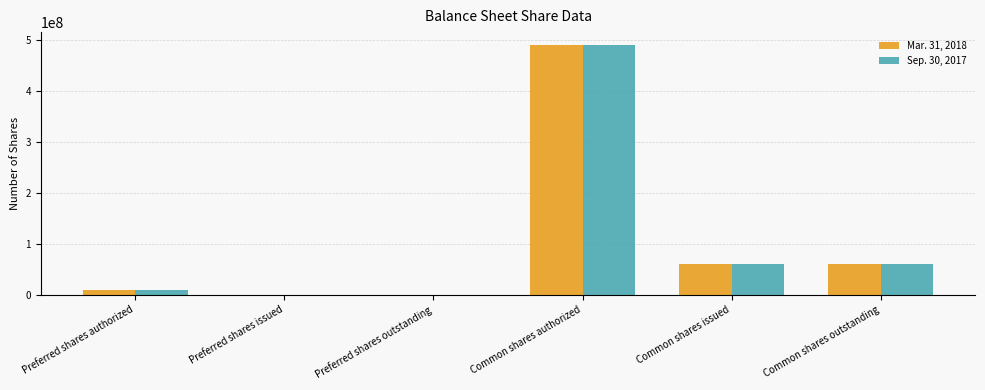

Which series changed the most between Common shares authorized and Common shares outstanding?

Sep. 30, 2017